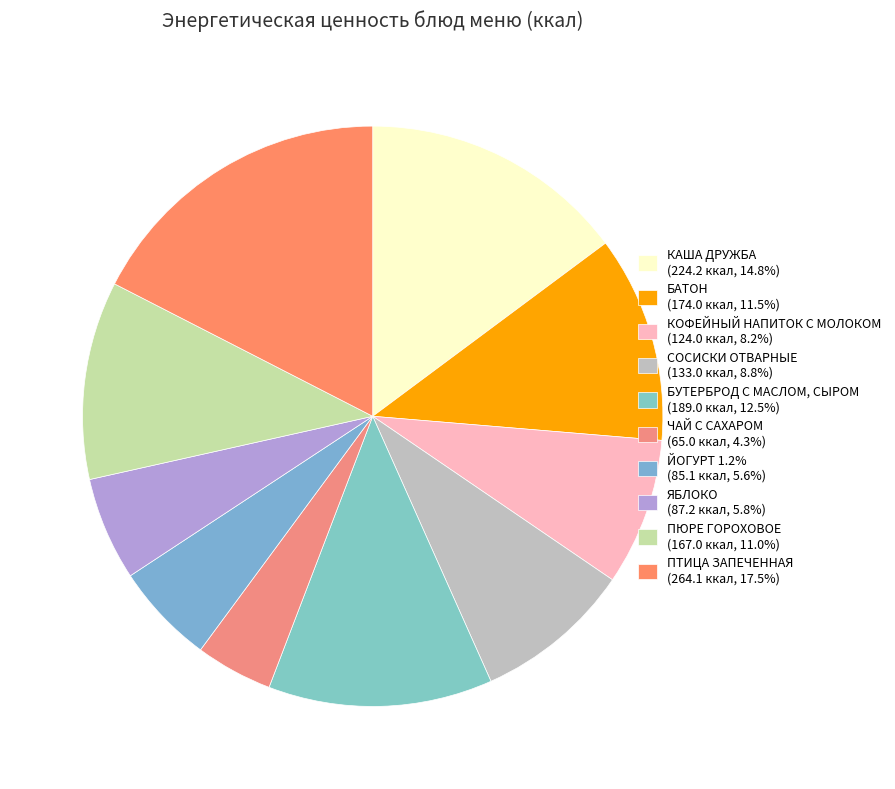

Is there a majority slice in this chart?

No